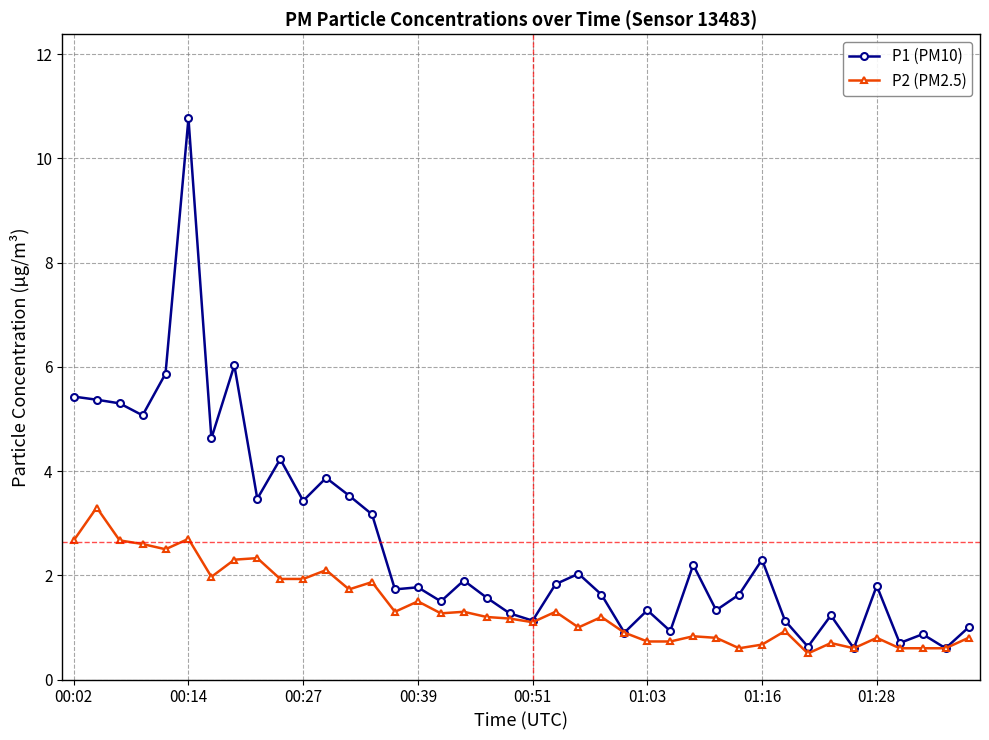

What is the sum of all P1 (PM10) values?

105.7